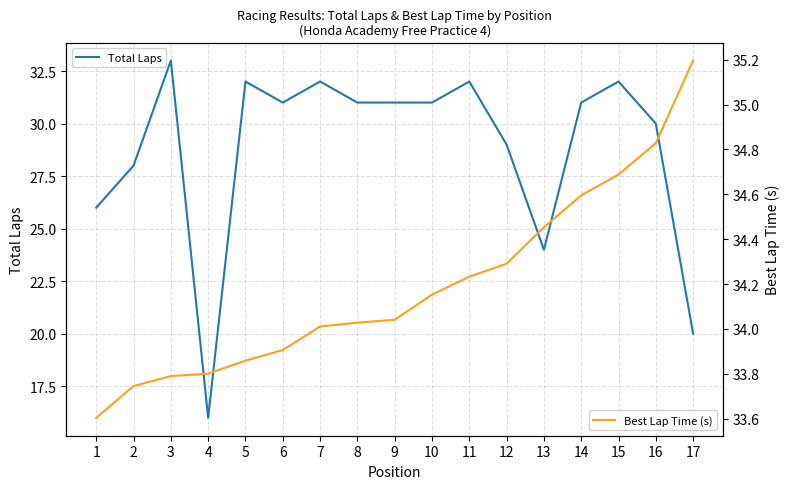

True or false: Best Lap Time (s) and Total Laps intersect in this chart.

False